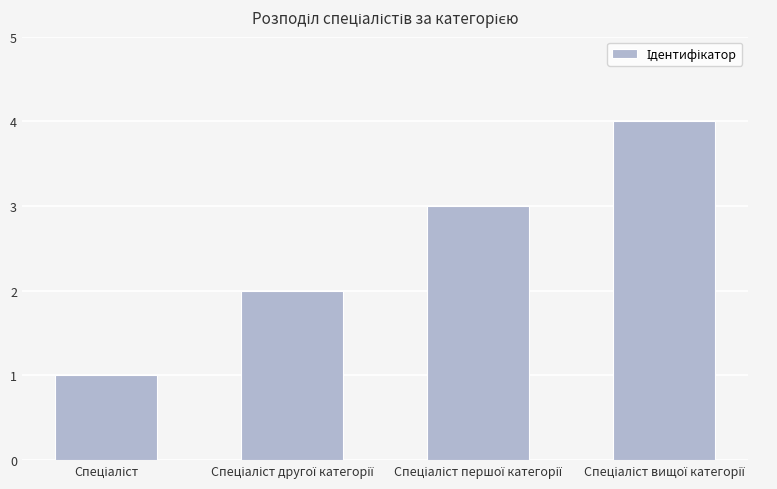

What is the maximum value shown in the chart?

4